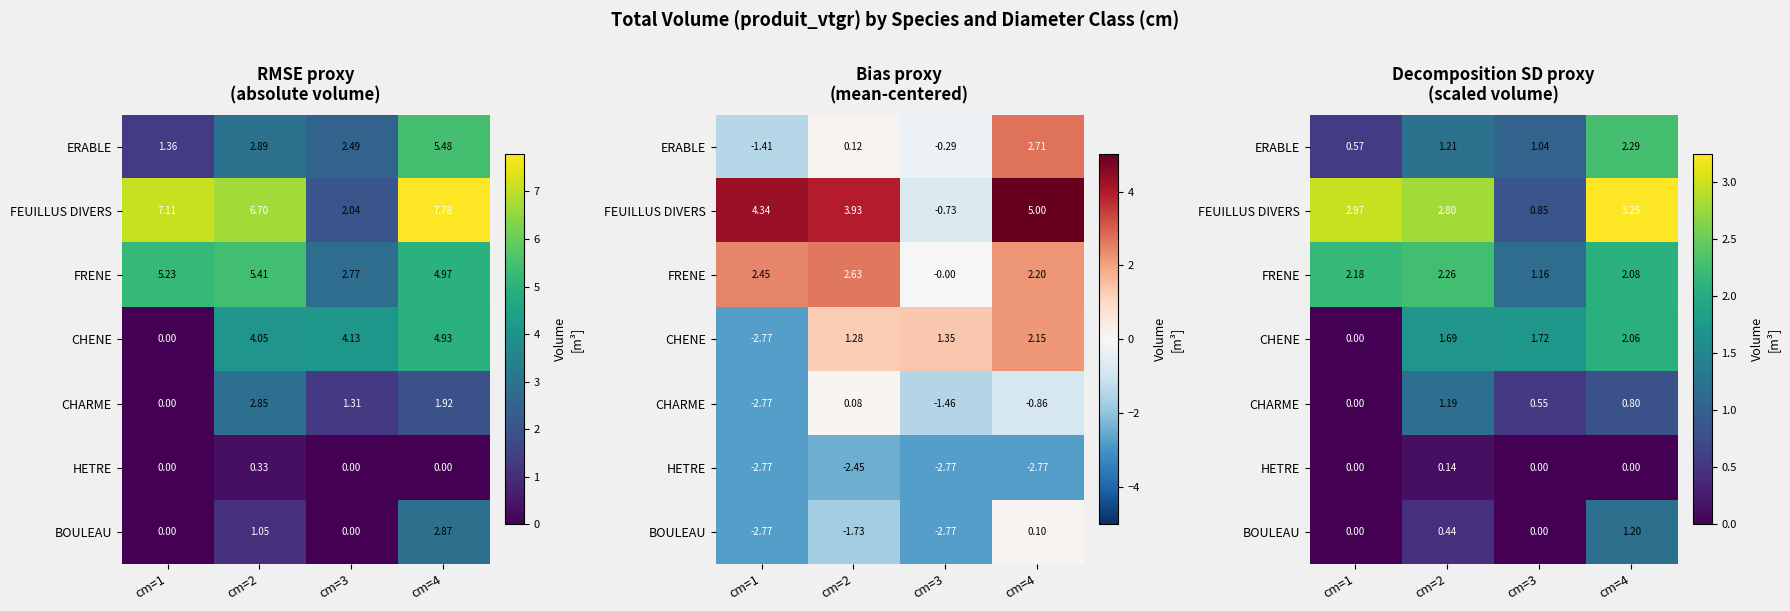

What is the sum of the ERABLE values at cm=1 and cm=2?

1.8